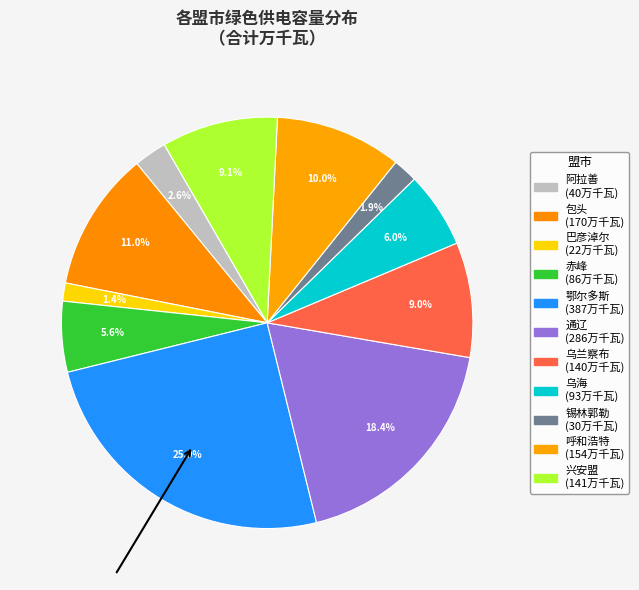

Which category has the biggest portion of the pie?

鄂尔多斯